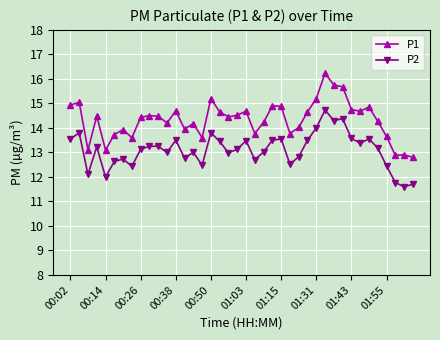

True or false: P1 and P2 intersect in this chart.

False